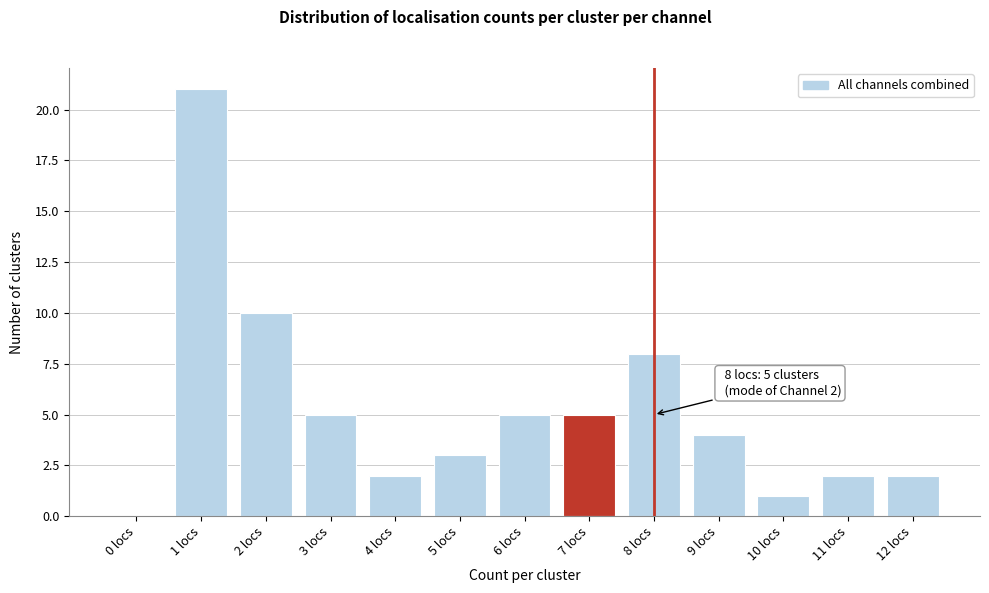

Reading left to right, transcribe all the data shown in this chart.

0 locs=0	1 locs=21	2 locs=10	3 locs=5	4 locs=2	5 locs=3	6 locs=5	7 locs=5	8 locs=8	9 locs=4	10 locs=1	11 locs=2	12 locs=2